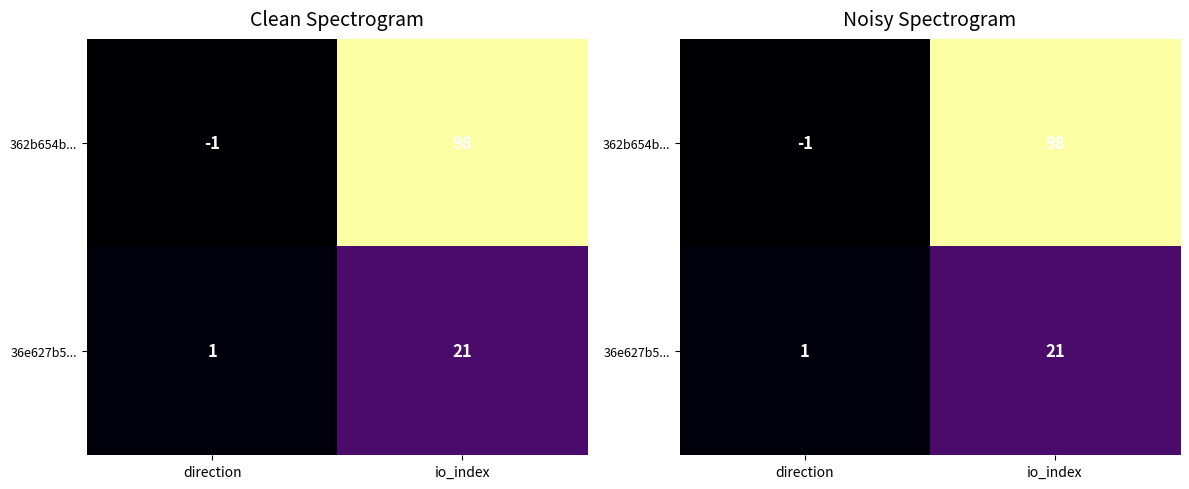

How many 36e627b5... values are between 1 and 21?

2